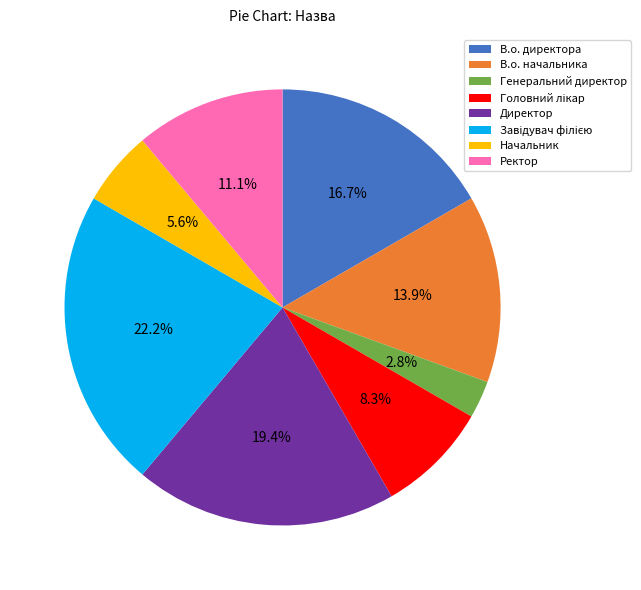

Approximately how many times larger is the value at Ректор compared to В.о. директора?

0.7